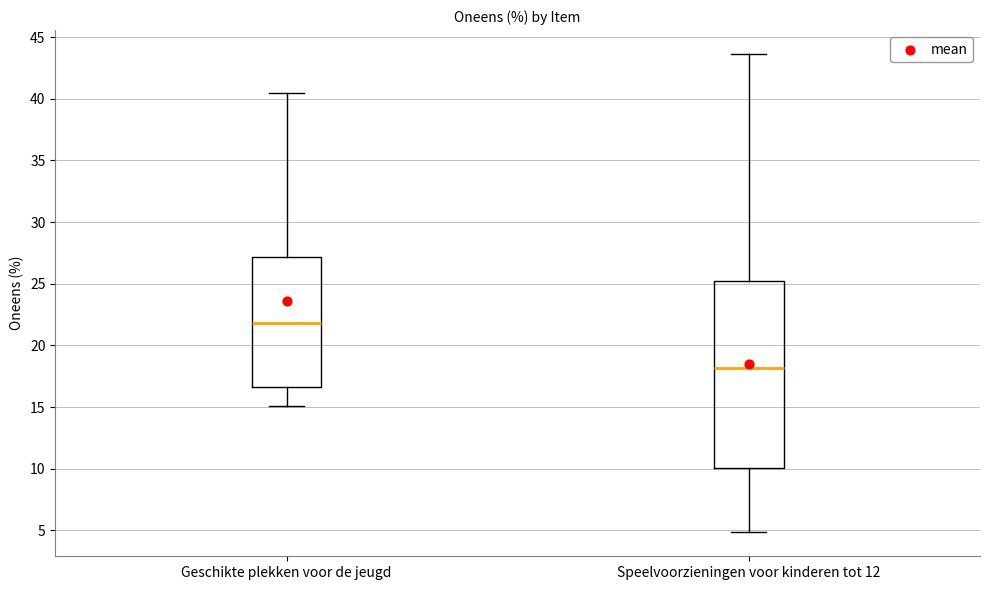

Reading left to right, transcribe this box plot: for each box, give where its median line is, the range the box spans, and where its two whiskers end, as read against the y-axis. The values are not printed on the chart, so give them approximately, as read against the axis.

Geschikte plekken voor de jeugd: median 22.0, box 16.5 to 27.0, whiskers 15.0 to 40.5
Speelvoorzieningen voor kinderen tot 12: median 18.0, box 10.0 to 25.0, whiskers 5.0 to 43.5